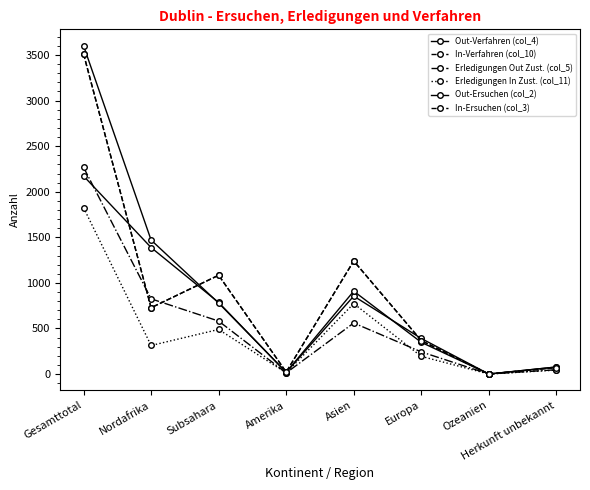

How many categories are shown in the chart?

8